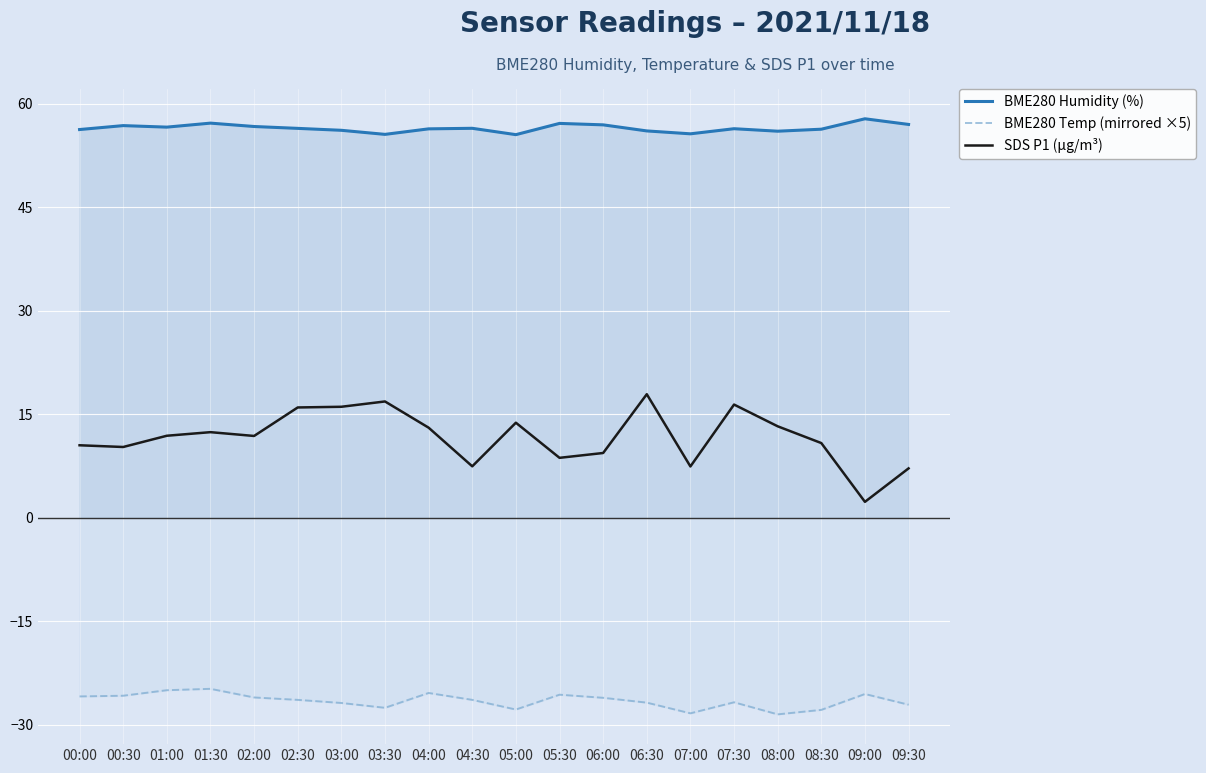

Between 08:30 and 00:30, which is larger?

00:30